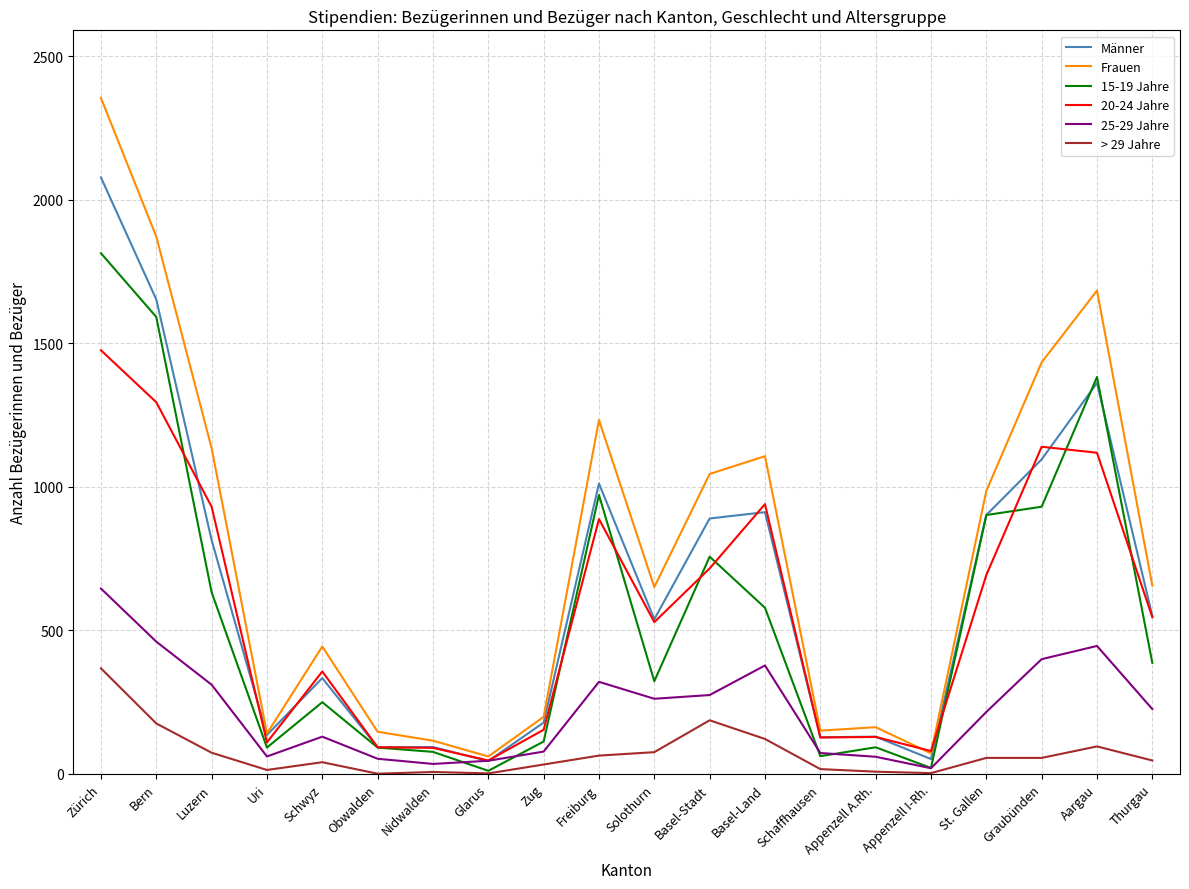

Which series changed the most between Nidwalden and Thurgau?

Frauen